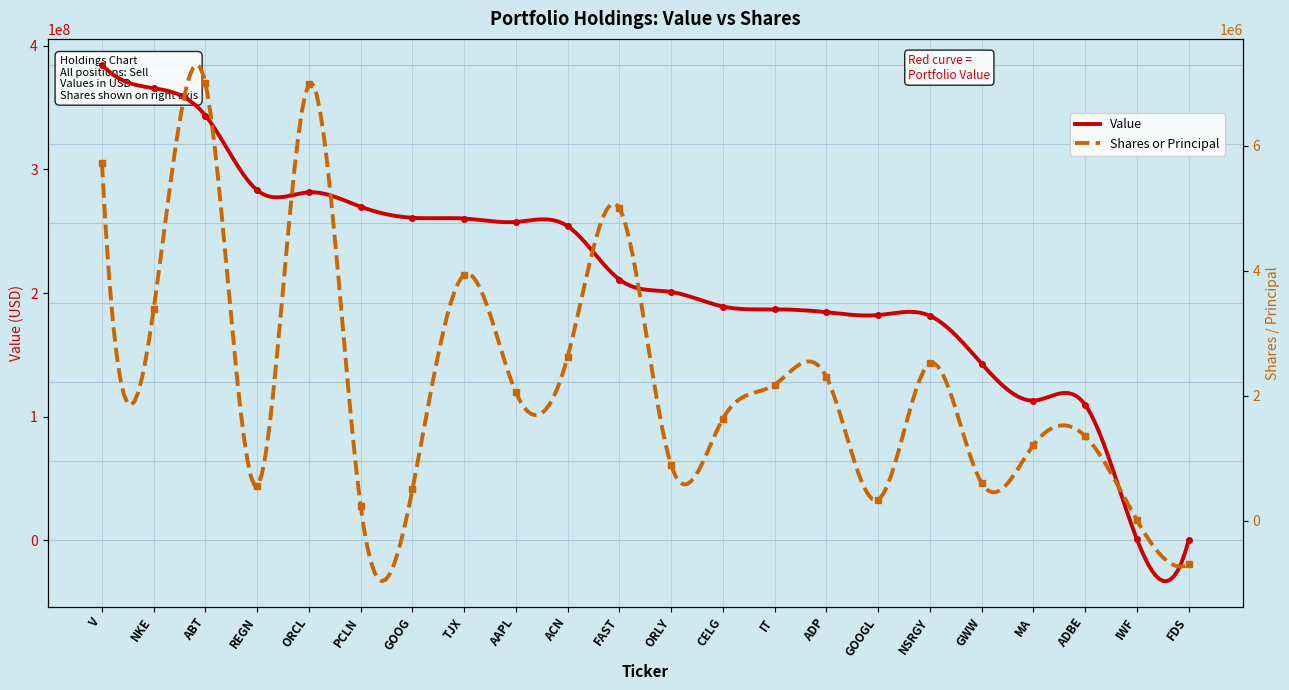

Where is Shares or principal amount nearest to the value 3149810?

NKE